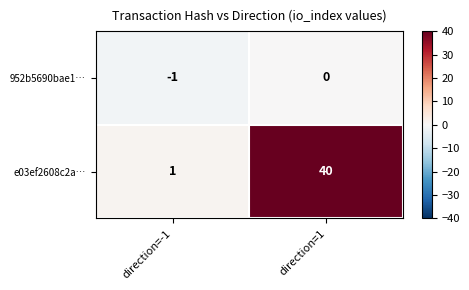

Reading left to right, transcribe all the data shown in this chart.

952b5690bae1…: -1	0
e03ef2608c2a…: 1	40